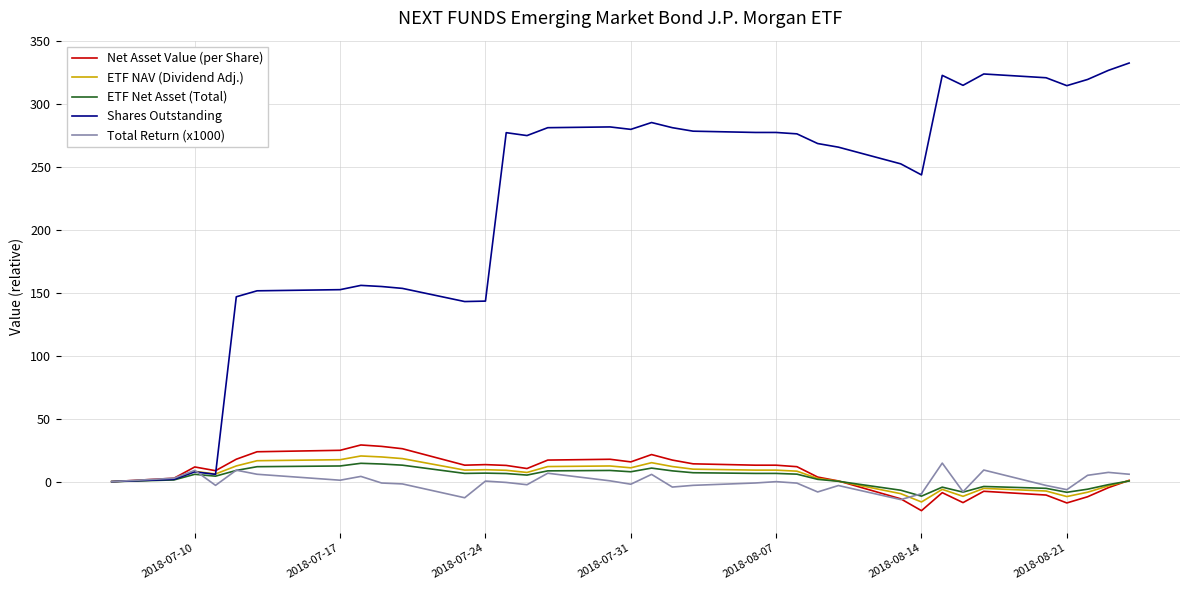

What is the maximum value for ETF NAV (Dividend Adj.)?

20.4